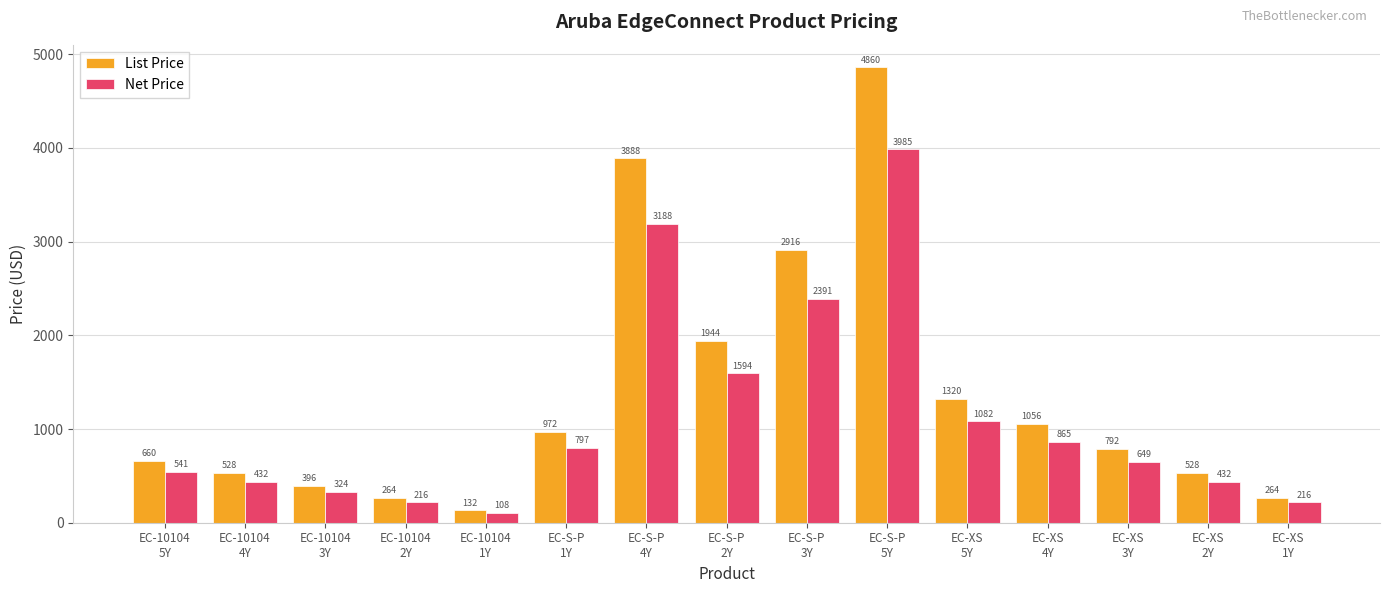

At how many categories does at least one series exceed 1308?

5